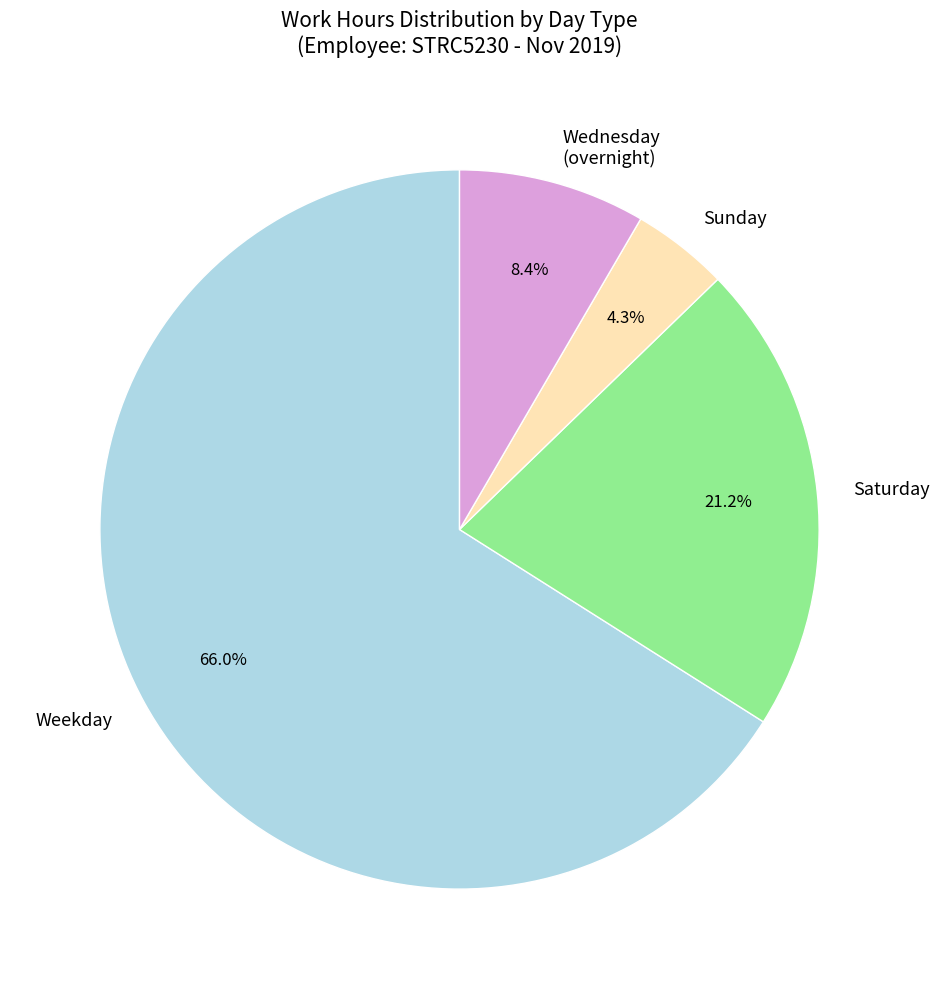

Which category has the biggest portion of the pie?

Weekday